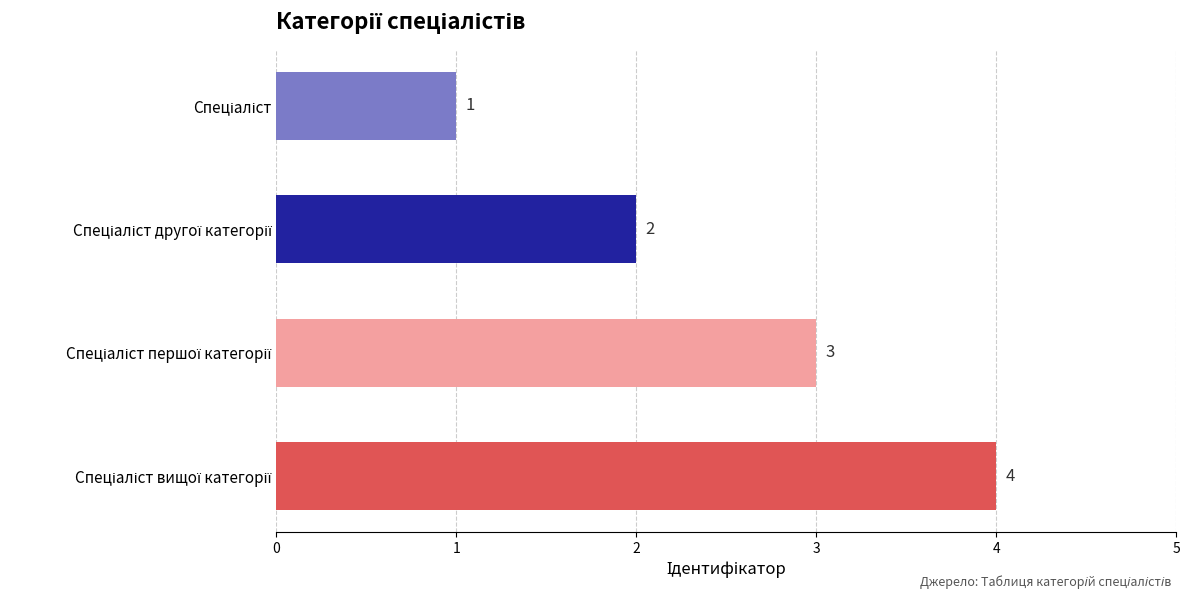

What is the value of the 3rd bar from the top?

3